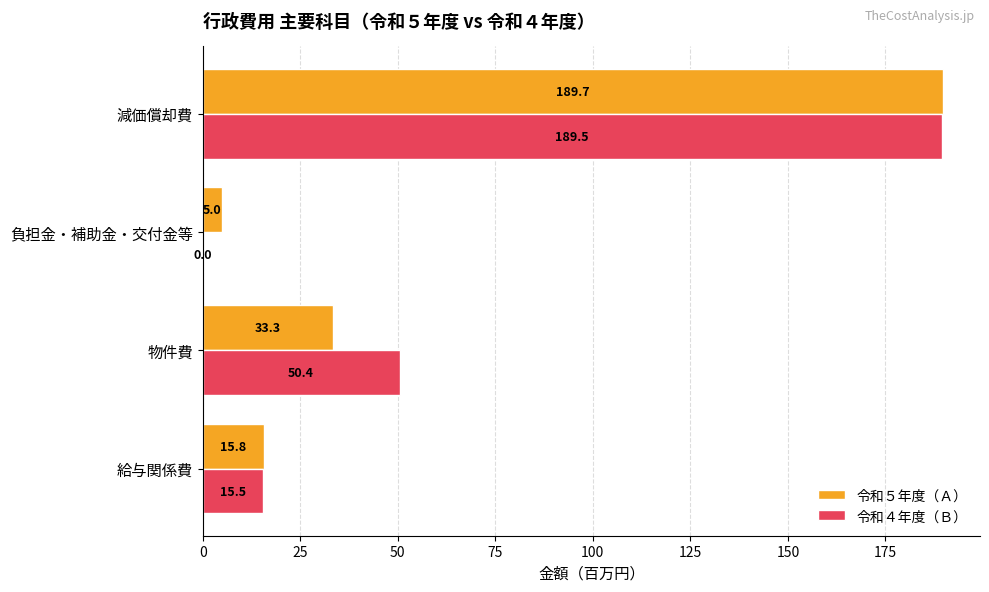

The 令和４年度（Ｂ） series shows 27.5 at 物件費. True or false?

False